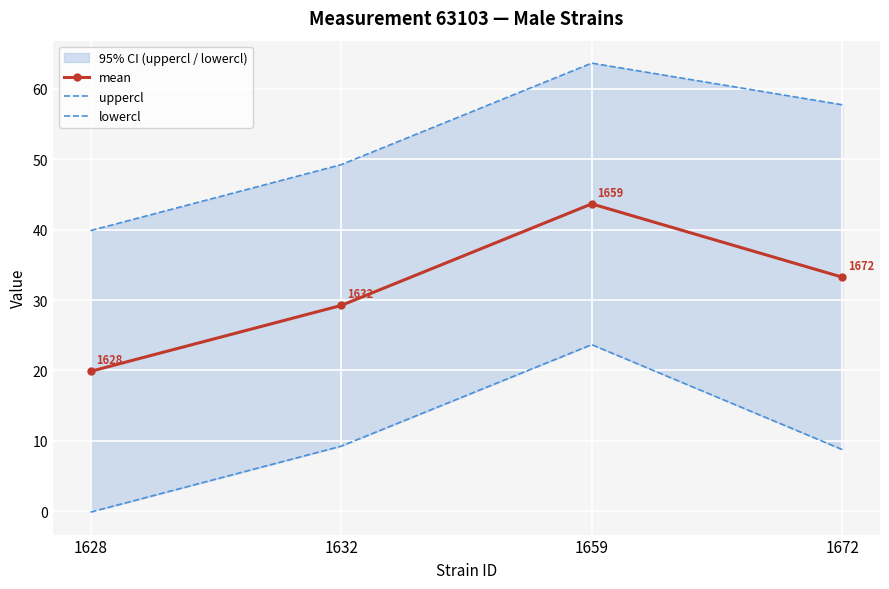

What is the value of the mean point at the 4th from the left?

33.2